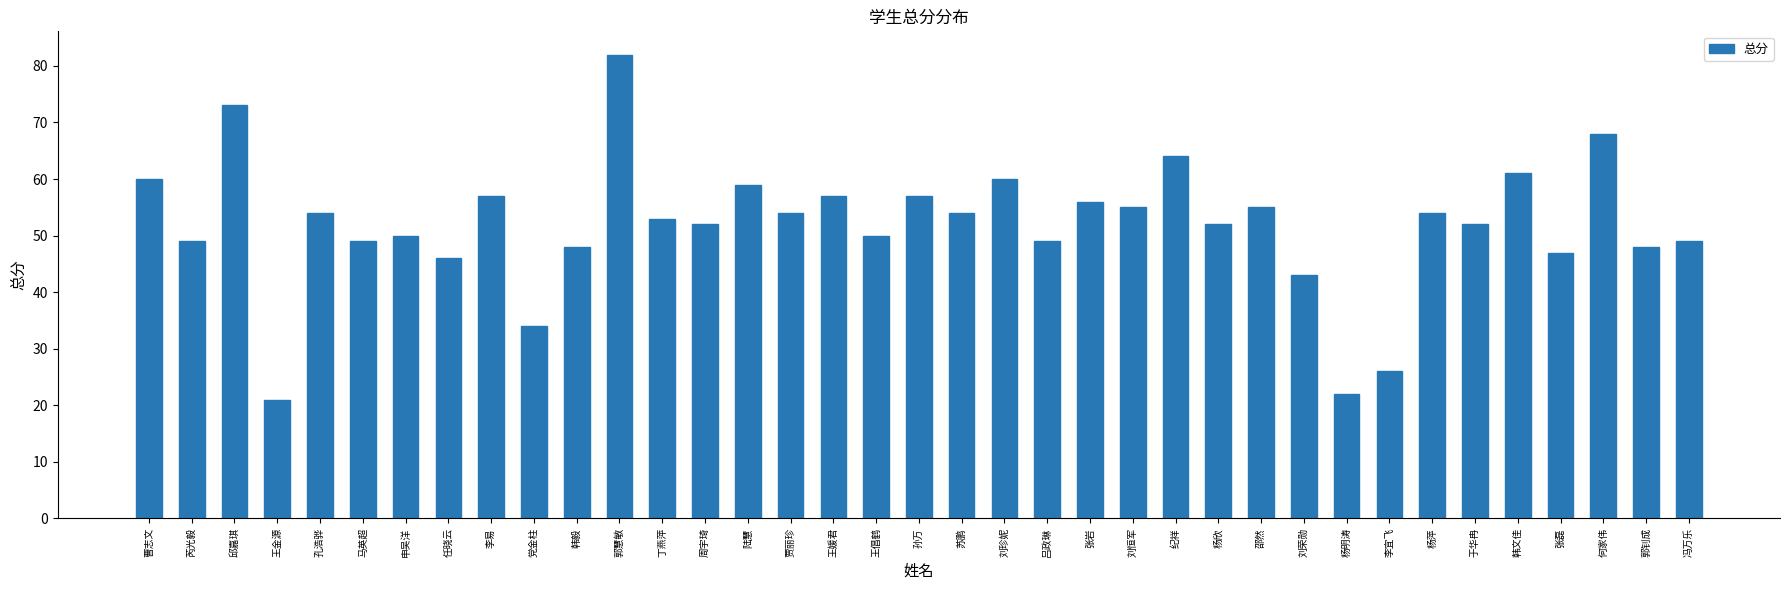

Read the value at 邵然.

55